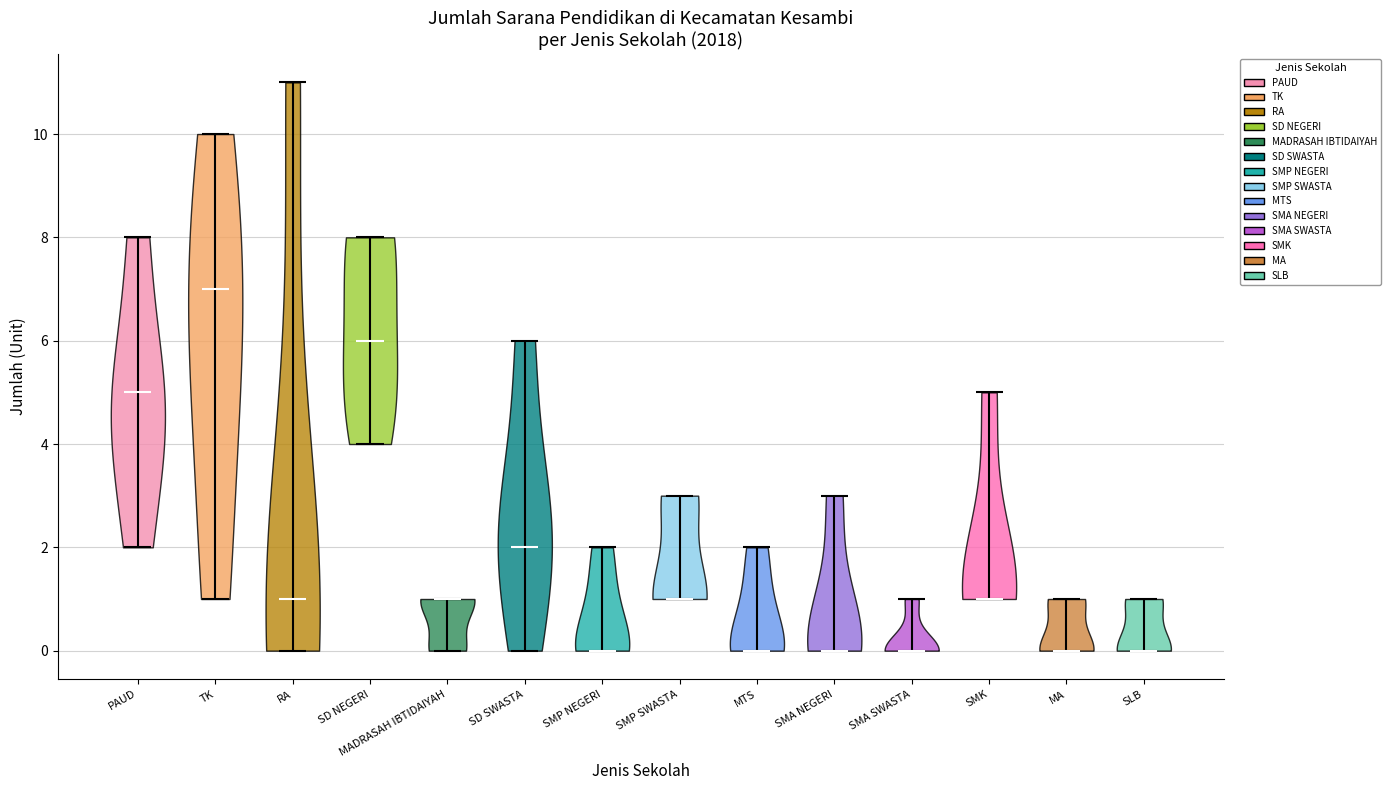

Reading left to right, read every violin against the y-axis: where its median line is, and the lowest and highest points it reaches. The values are not printed on the chart, so give them approximately, as read against the axis.

PAUD: median line 5, lowest point 2, highest point 8
TK: median line 7, lowest point 1, highest point 10
RA: median line 1, lowest point 0, highest point 11
SD NEGERI: median line 6, lowest point 4, highest point 8
MADRASAH IBTIDAIYAH: median line 1, lowest point 0, highest point 1
SD SWASTA: median line 2, lowest point 0, highest point 6
SMP NEGERI: median line 0, lowest point 0, highest point 2
SMP SWASTA: median line 1, lowest point 1, highest point 3
MTS: median line 0, lowest point 0, highest point 2
SMA NEGERI: median line 0, lowest point 0, highest point 3
SMA SWASTA: median line 0, lowest point 0, highest point 1
SMK: median line 1, lowest point 1, highest point 5
MA: median line 0, lowest point 0, highest point 1
SLB: median line 0, lowest point 0, highest point 1